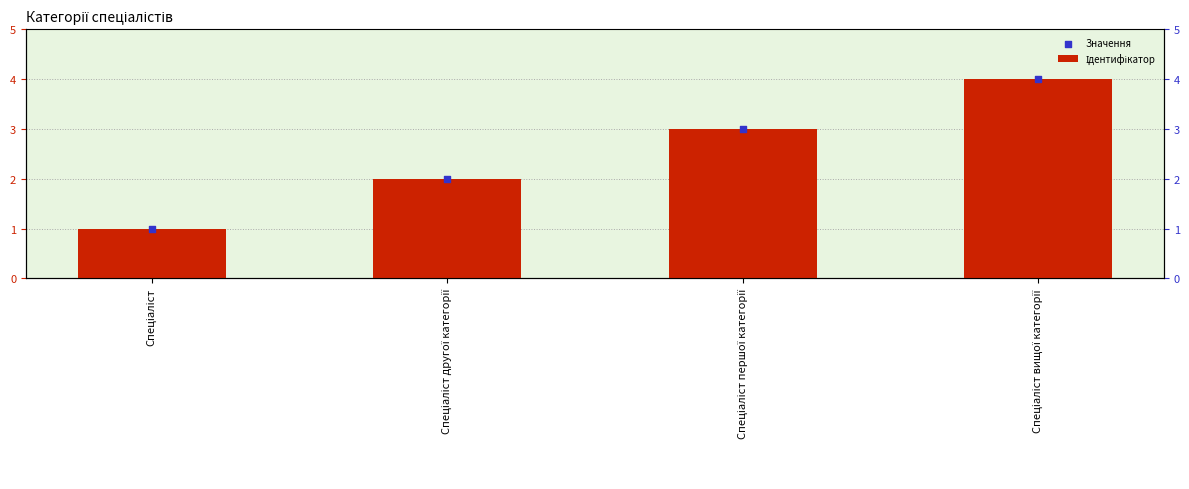

At which category is the sum across all series the highest?

Спеціаліст вищої категорії